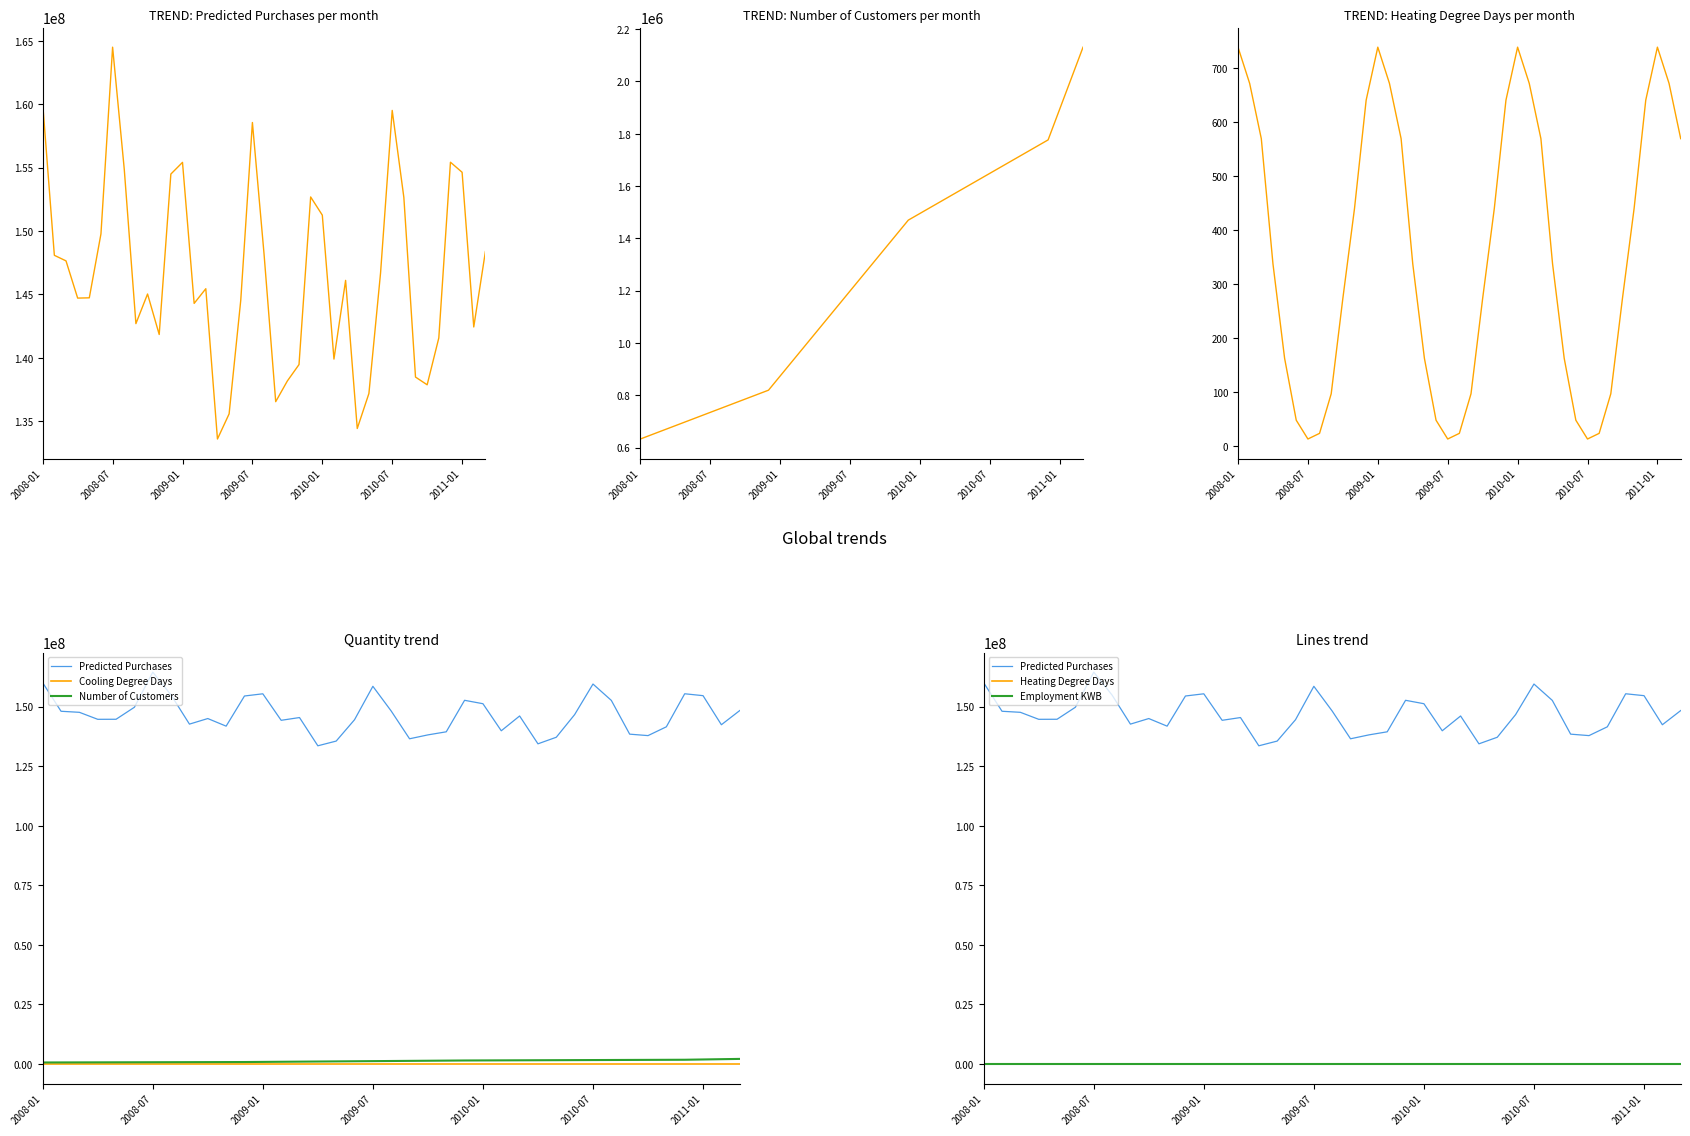

Reading right to left, transcribe all the data shown in this chart.

Predicted Purchases: 148381760.0	142431842.9	154639337.5	155434211.2	141565206.6	137868209.0	138478315.0	152652598.8	159521567.7	146692210.5	137182202.7	134419286.8	146108045.7	139897598.8	151258366.6	152692722.6	139463200.0	138170191.7	136536184.0	148182139.8	158568270.5	144536918.7	135571655.1	133590328.5	145450795.1	144292372.5	155420926.8	154498662.6	141837568.6	145032787.6	142694160.4	154884860.2	164513086.2	149777114.8	144731649.9	144710222.7	147647519.8	148086528.1	160057177.4
Number of Customers: 2131178.0	2012999.4	1894820.8	1776642.1	1751076.9	1725511.7	1699946.5	1674381.2	1648816.0	1623250.8	1597685.6	1572120.4	1546555.2	1520989.9	1495424.7	1469859.5	1415673.8	1361488.1	1307302.4	1253116.7	1198931.0	1144745.3	1090559.6	1036373.8	982188.1	928002.4	873816.7	819631.0	802663.0	785695.1	768727.1	751759.1	734791.2	717823.2	700855.2	683887.3	666919.3	649951.3	632983.4
Heating Degree Days: 569.2	671.5	738.6	640.5	439.9	273.5	96.9	23.6	13.2	47.9	162.6	337.6	569.2	671.5	738.6	640.5	439.9	273.5	96.9	23.6	13.2	47.9	162.6	337.6	569.2	671.5	738.6	640.5	439.9	273.5	96.9	23.6	13.2	47.9	162.6	337.6	569.2	671.5	738.6
Cooling Degree Days: 0.0	0.0	0.0	0.0	0.0	0.5	20.8	52.6	77.0	35.7	13.2	0.3	0.0	0.0	0.0	0.0	0.0	0.5	20.8	52.6	77.0	35.7	13.2	0.3	0.0	0.0	0.0	0.0	0.0	0.5	20.8	52.6	77.0	35.7	13.2	0.3	0.0	0.0	0.0
Employment KWB: 657.1	651.2	649.3	653.3	655.2	657.2	665.1	672.0	669.8	657.2	641.5	631.6	627.5	630.5	633.6	639.1	642.2	644.9	643.3	643.0	637.9	632.1	622.7	623.9	627.6	639.4	651.4	662.1	664.7	661.5	658.8	656.2	653.5	648.2	642.5	642.3	642.3	651.2	656.3